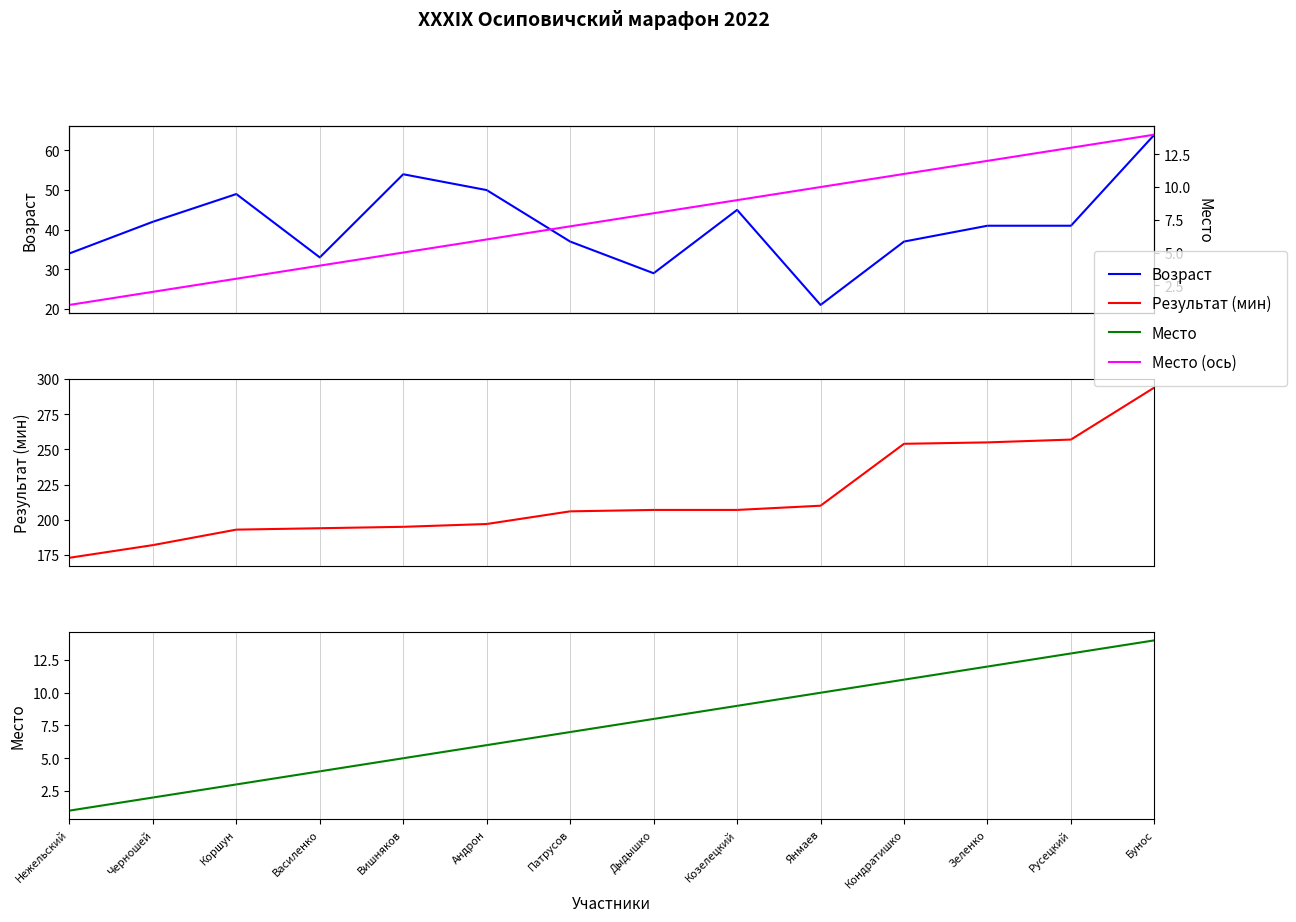

Reading right to left, transcribe all the data shown in this chart.

Возраст: 64	41	41	37	21	45	29	37	50	54	33	49	42	34
Результат (мин): 294	257	255	254	210	207	207	206	197	195	194	193	182	173
Место: 14	13	12	11	10	9	8	7	6	5	4	3	2	1